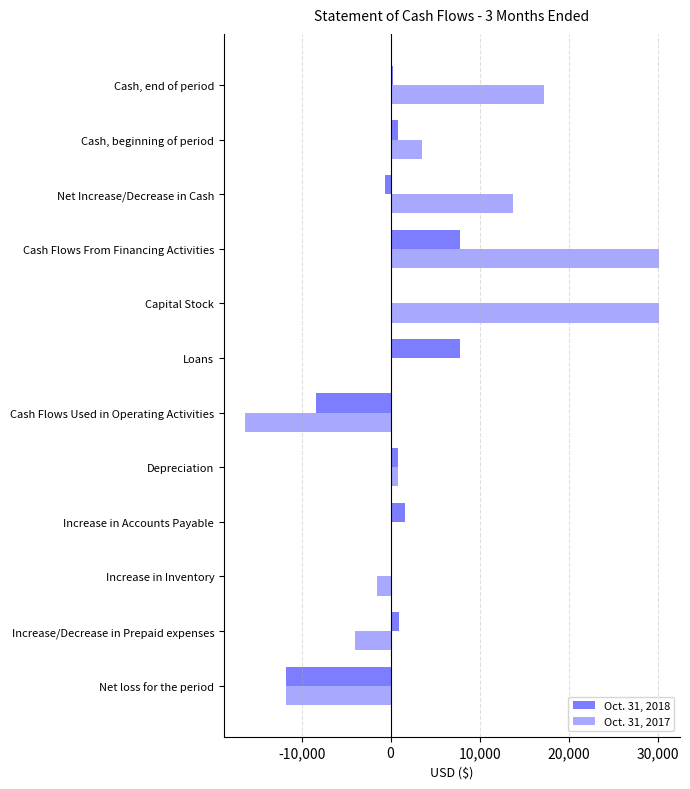

At which category is the sum across all series the highest?

Cash Flows From Financing Activities